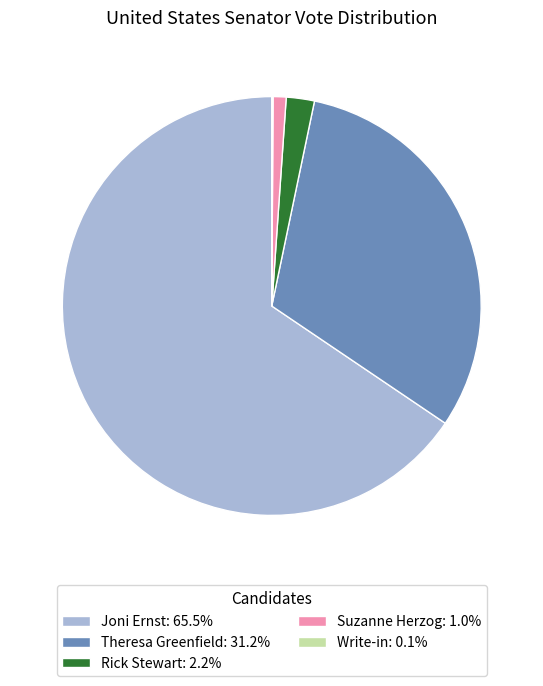

Does Rick Stewart: 2.2% represent more than half of the total?

No